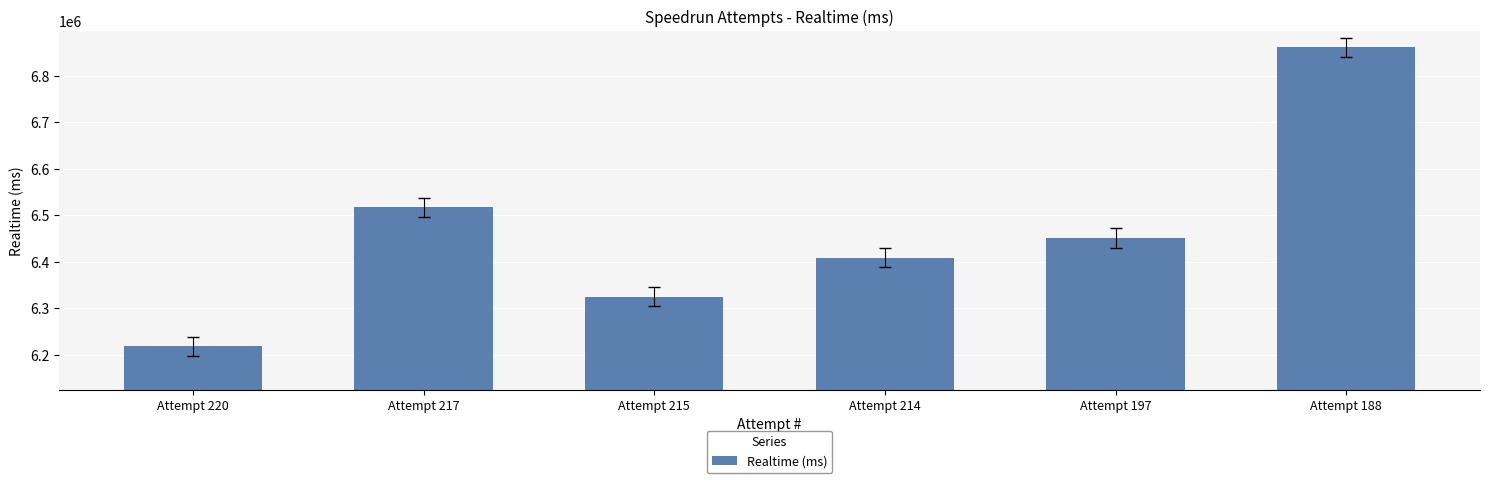

What is the value of the 1st bar from the left?

6218217